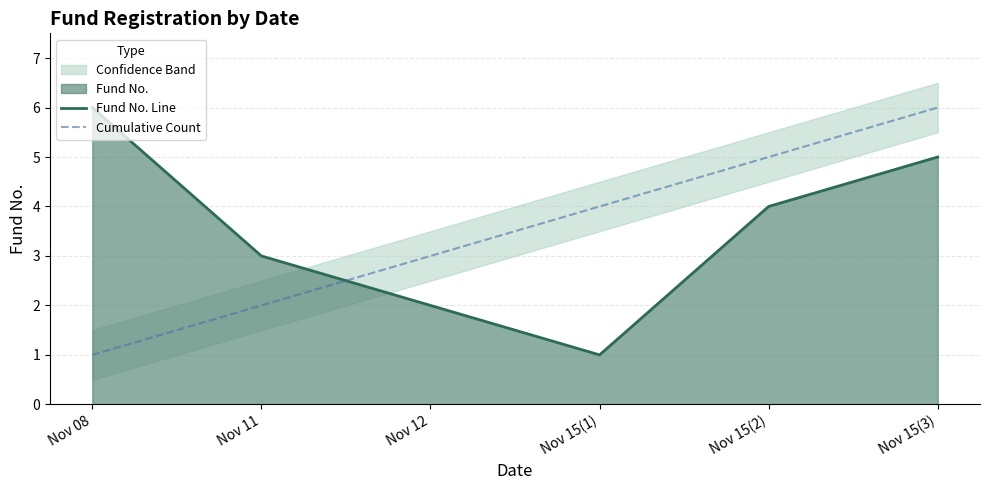

Does the chart have visible grid lines?

Yes